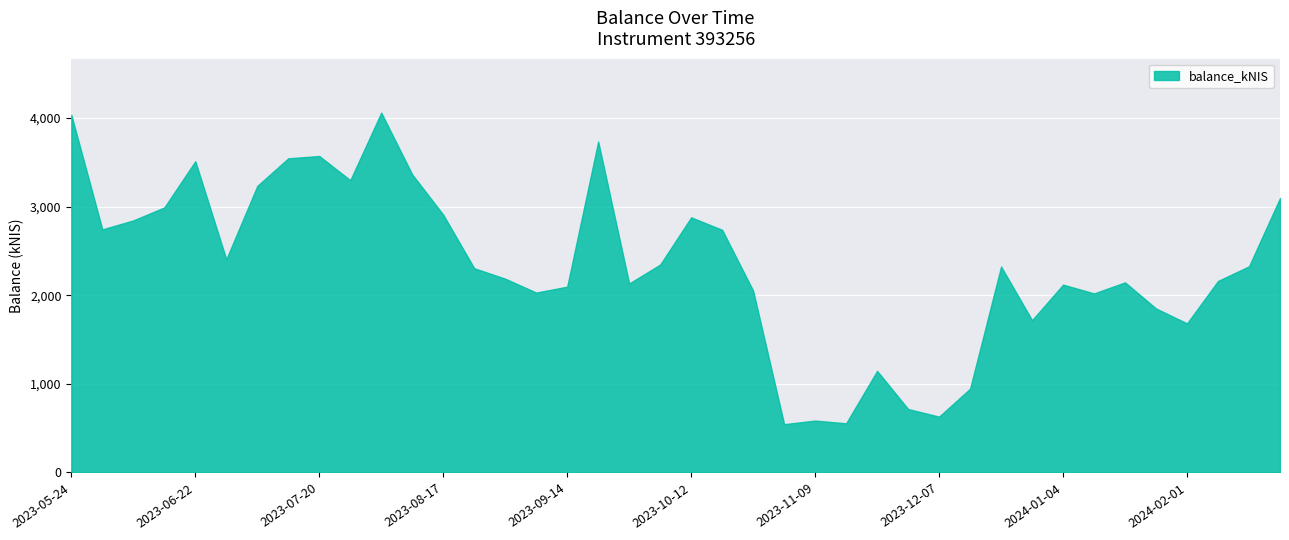

What is the minimum value shown in the chart?

545.0